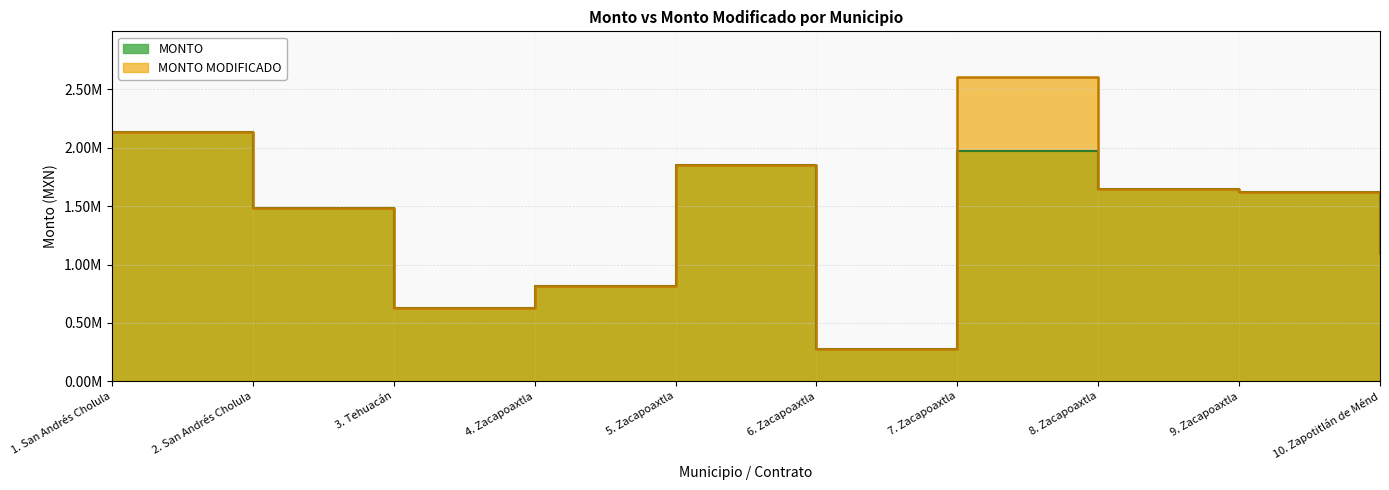

True or false: MONTO MODIFICADO has a value of 1621569.4 at 9. Zacapoaxtla.

True